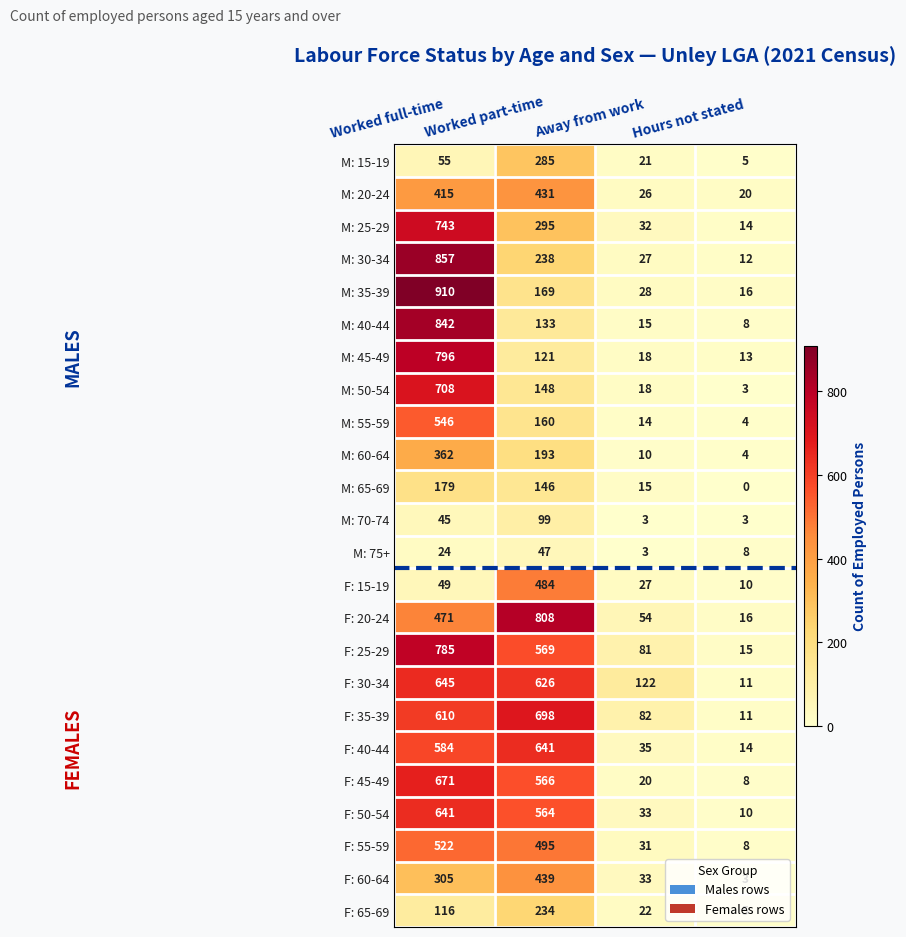

What is the maximum value for F: 40-44?

641